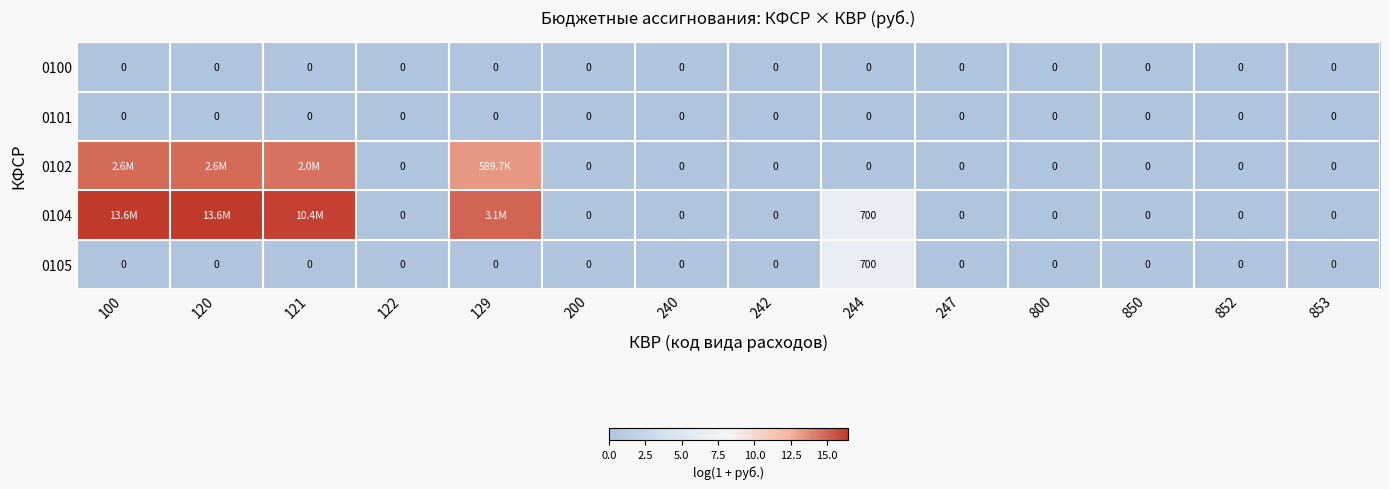

Which series has the largest range (max minus min)?

0104